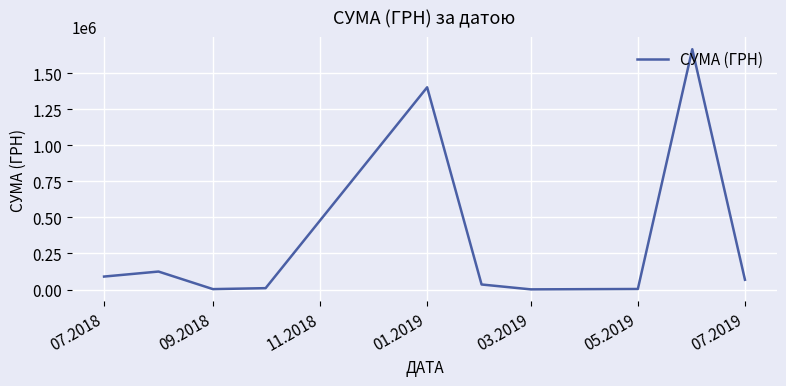

How many interior local peaks (higher than both neighbors) does the data have?

3